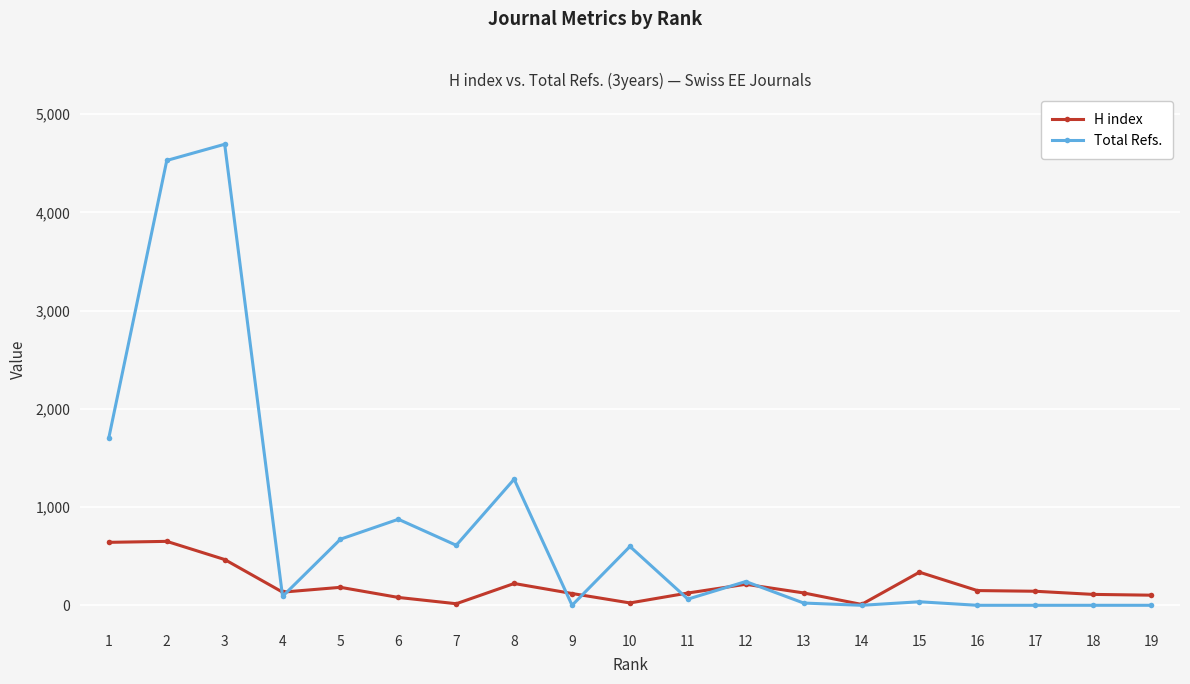

What is the value of the Total Refs. point at the 13th from the left?

23